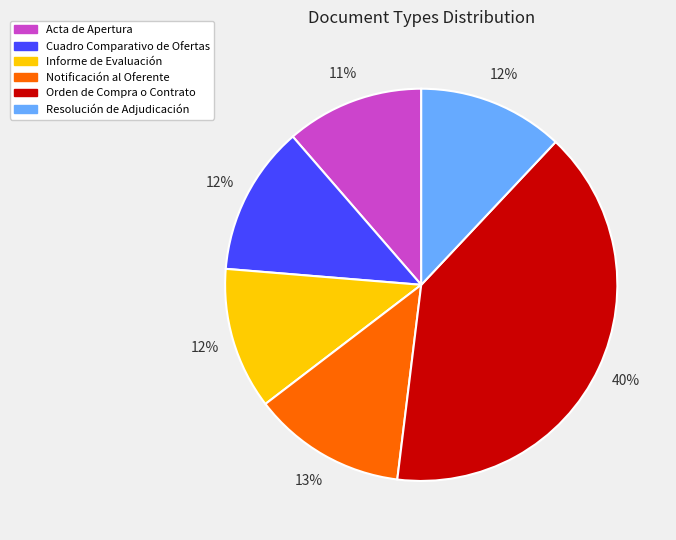

What percentage is the Acta de Apertura slice, to the nearest percent?

11%